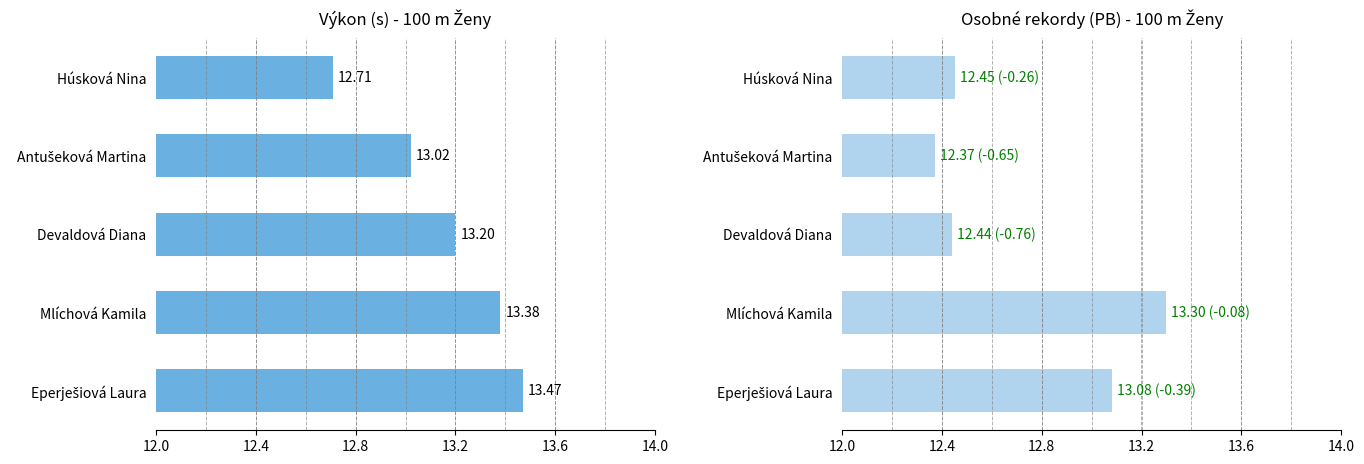

Reading left to right, what are all the values shown in this chart?

12.7	13.0	13.2	13.4	13.5